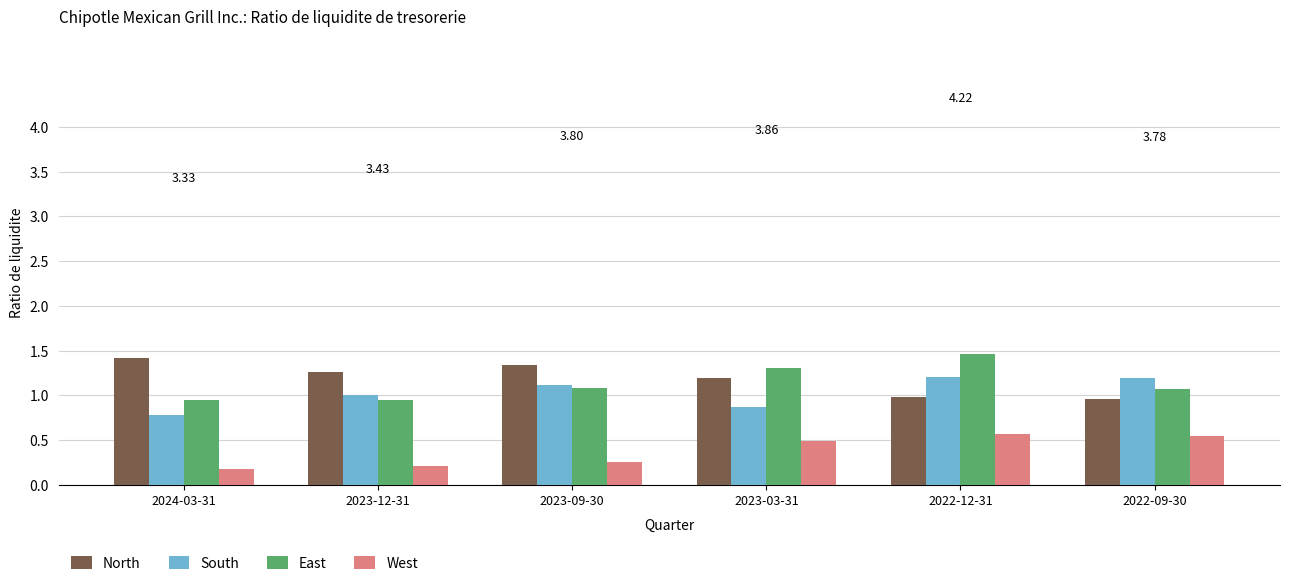

What is the approximate value of North at 2023-09-30?

1.3